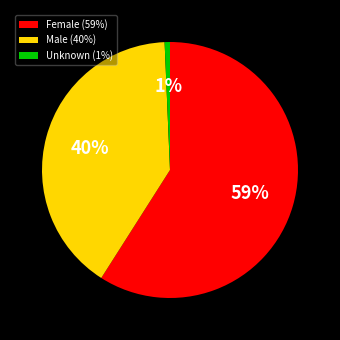

Is there a majority slice in this chart?

Yes